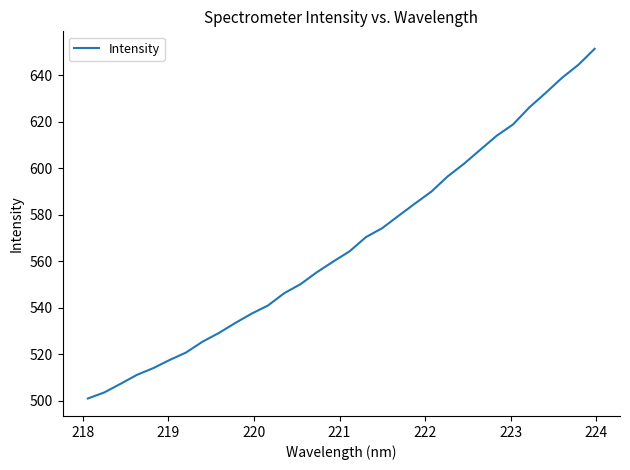

What is the minimum value shown in the chart?

501.1